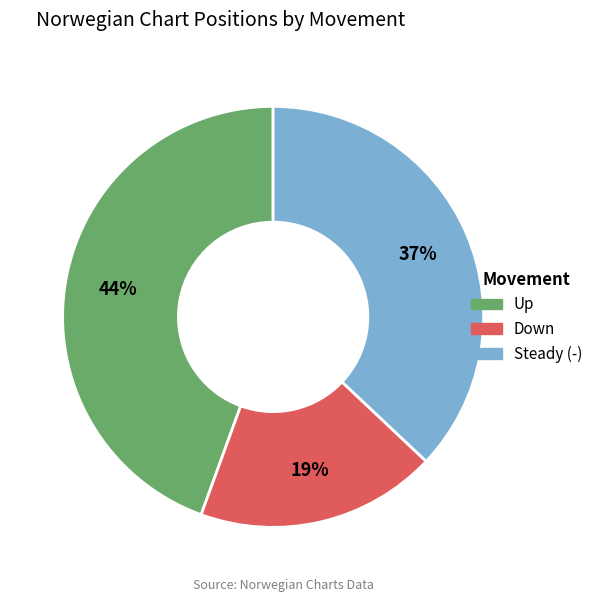

To the nearest percent, what is the average slice percentage?

33%